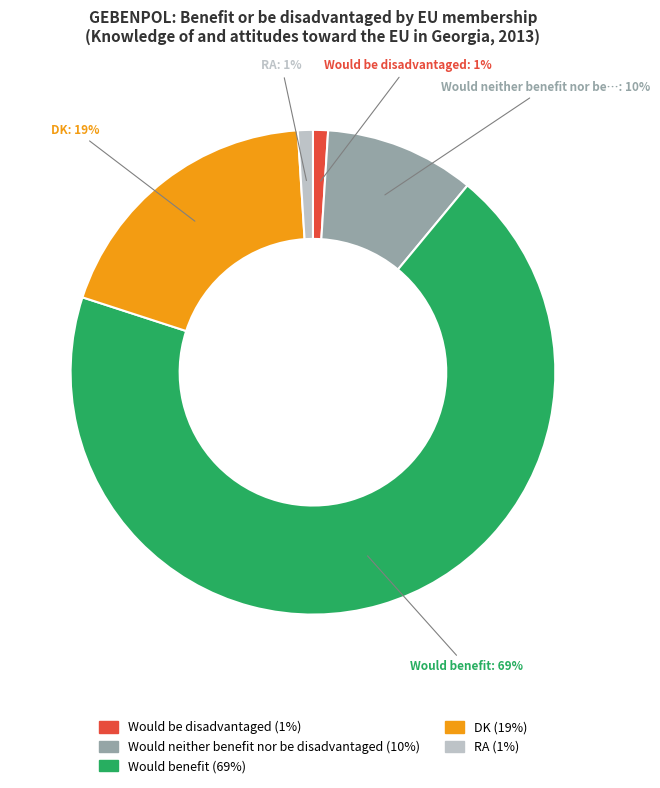

To the nearest percent, what is the difference between the largest and smallest slice percentages?

68%